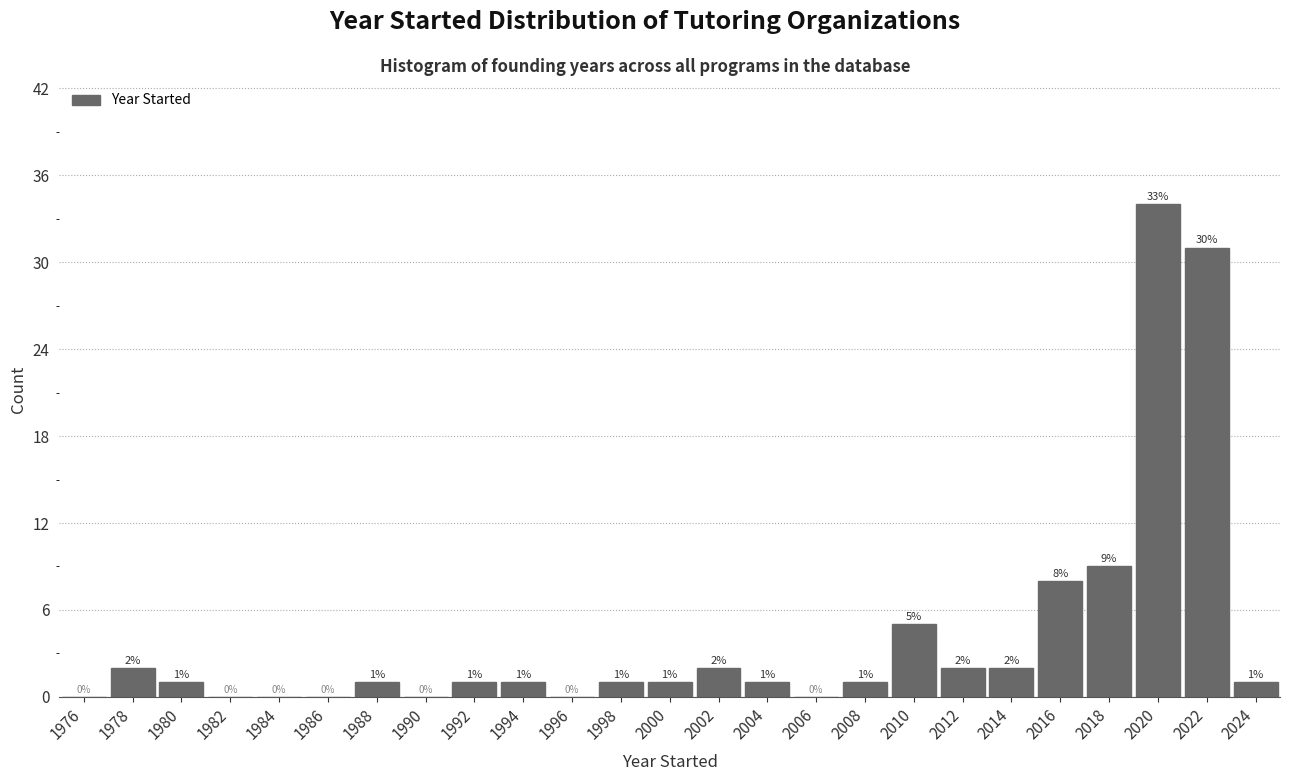

Which range on the x-axis has the tallest bar?

2019 to 2021